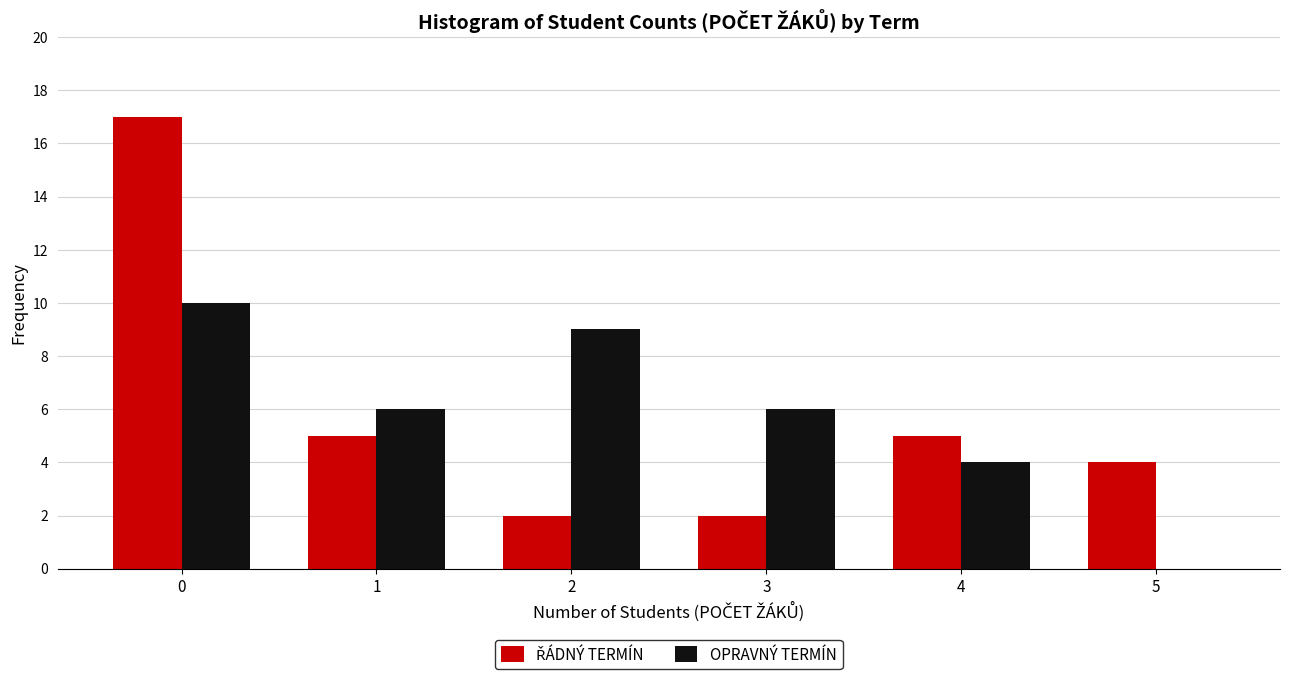

Reading left to right, transcribe this chart: for each range on the x-axis, give the height of each series' bar. The values are not printed on the chart, so give them approximately, as read against the axis.

-0.5 to 0.5: ŘÁDNÝ TERMÍN=17	OPRAVNÝ TERMÍN=10
0.5 to 1.5: ŘÁDNÝ TERMÍN=5	OPRAVNÝ TERMÍN=6
1.5 to 2.5: ŘÁDNÝ TERMÍN=2	OPRAVNÝ TERMÍN=9
2.5 to 3.5: ŘÁDNÝ TERMÍN=2	OPRAVNÝ TERMÍN=6
3.5 to 4.5: ŘÁDNÝ TERMÍN=5	OPRAVNÝ TERMÍN=4
4.5 to 5.5: ŘÁDNÝ TERMÍN=4	OPRAVNÝ TERMÍN=0